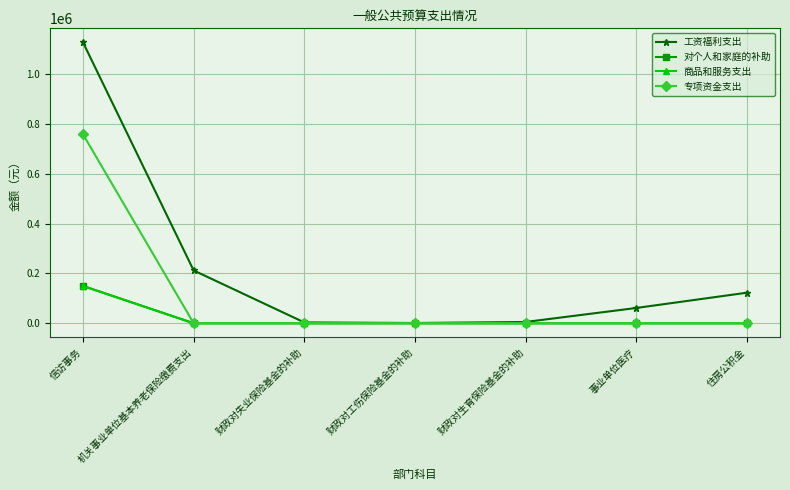

What is the label of the 7th point from the left?

住房公积金